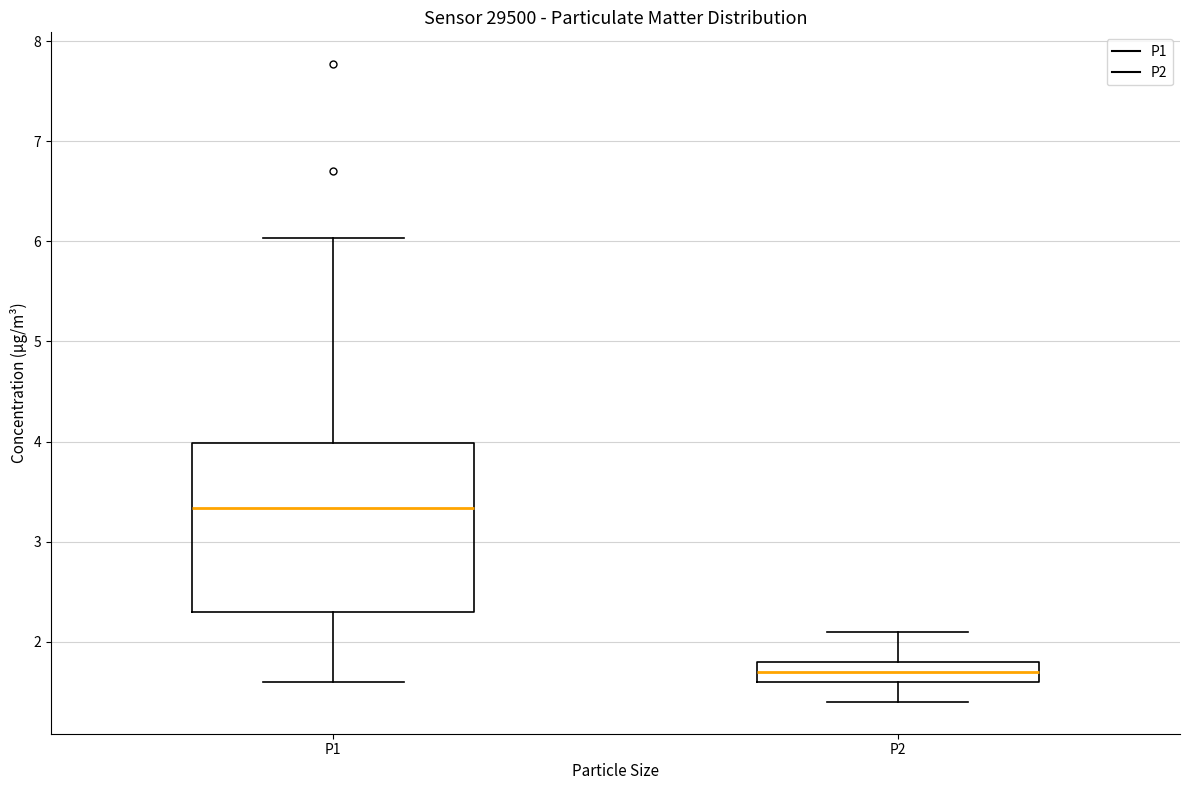

Which box is the tallest, from its lower edge to its upper edge?

P1